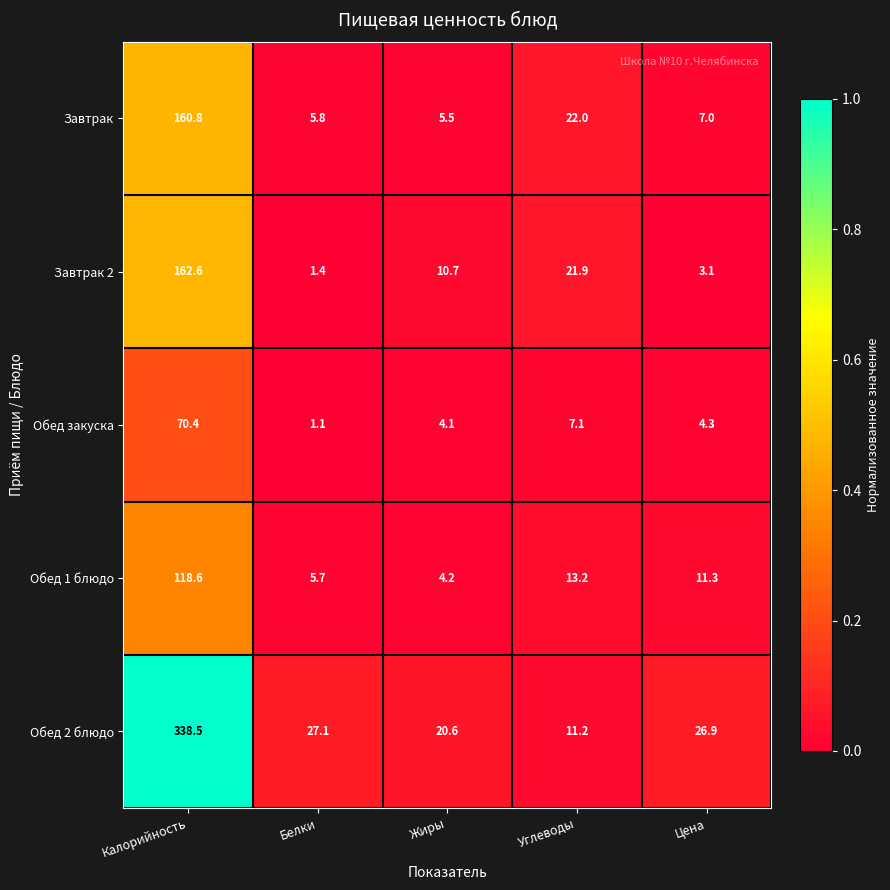

The value of Обед закуска at Жиры is 4.1. True or false?

True